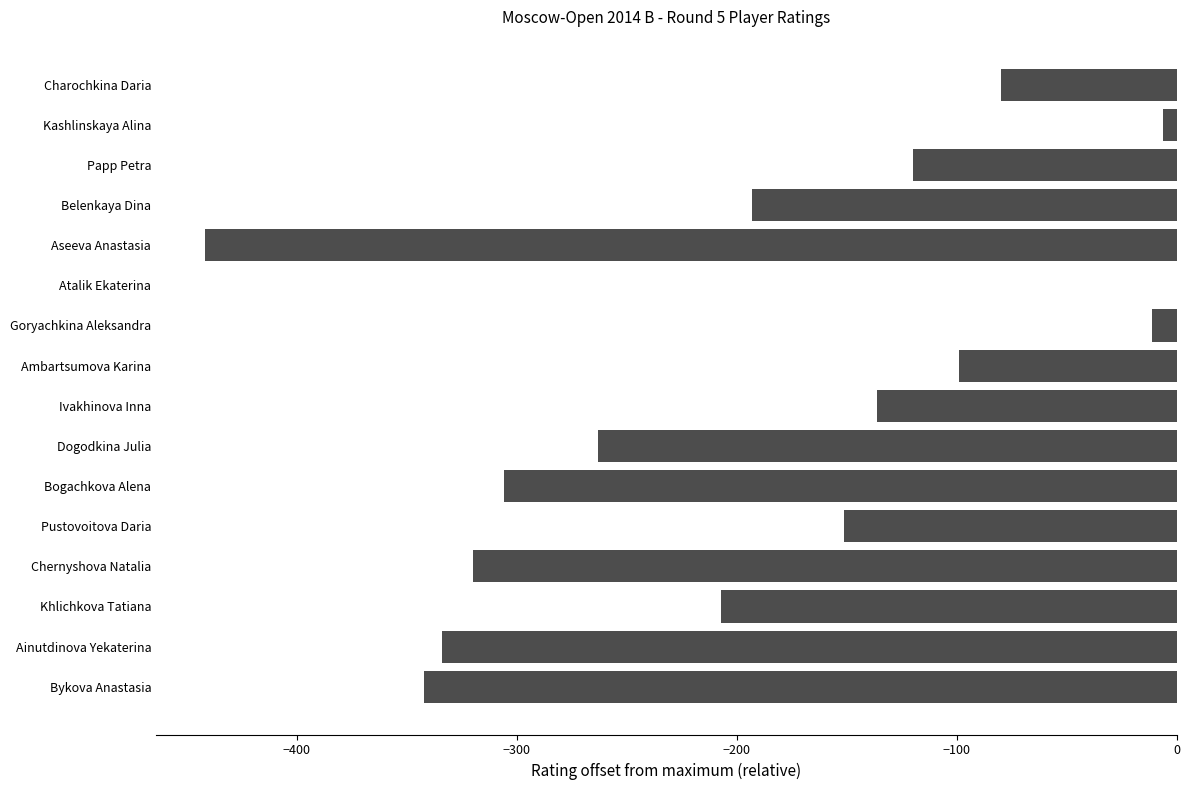

Between Aseeva Anastasia and Chernyshova Natalia, which is larger?

Chernyshova Natalia